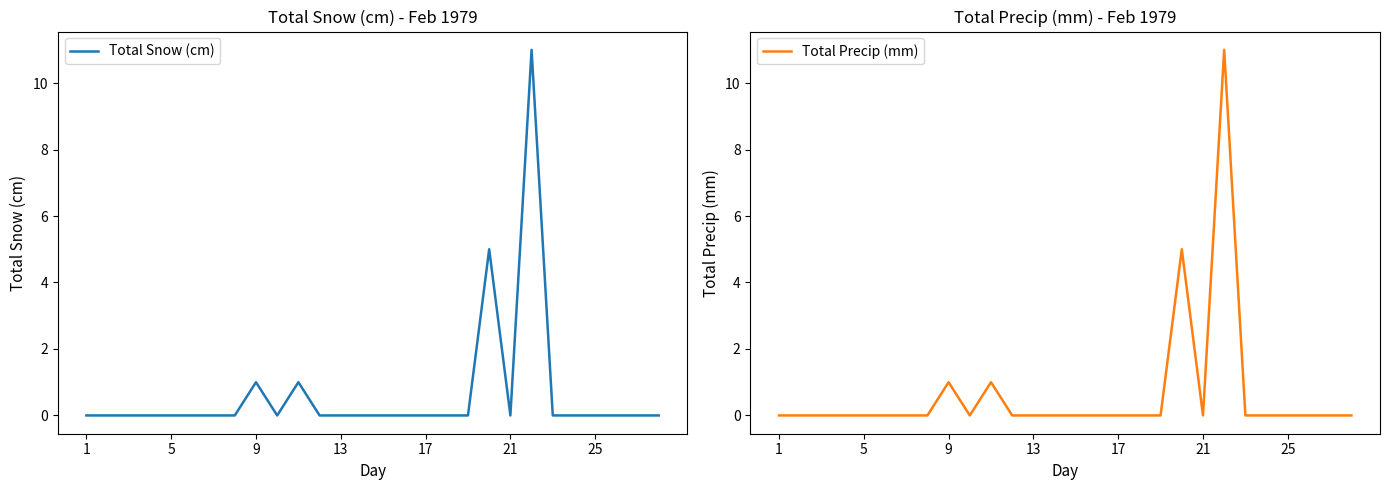

The Total Snow (cm) series shows 0 at 5. True or false?

True